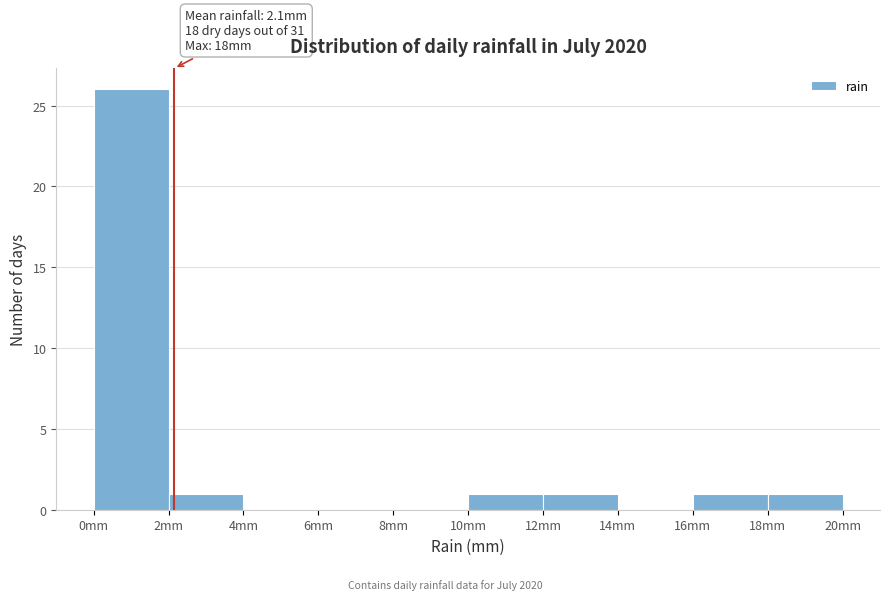

Which range on the x-axis has the tallest bar?

0 to 2